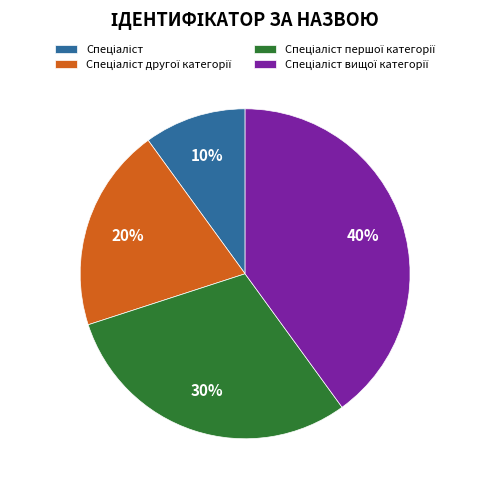

To the nearest percent, what is the difference between the largest and smallest slice percentages?

30%